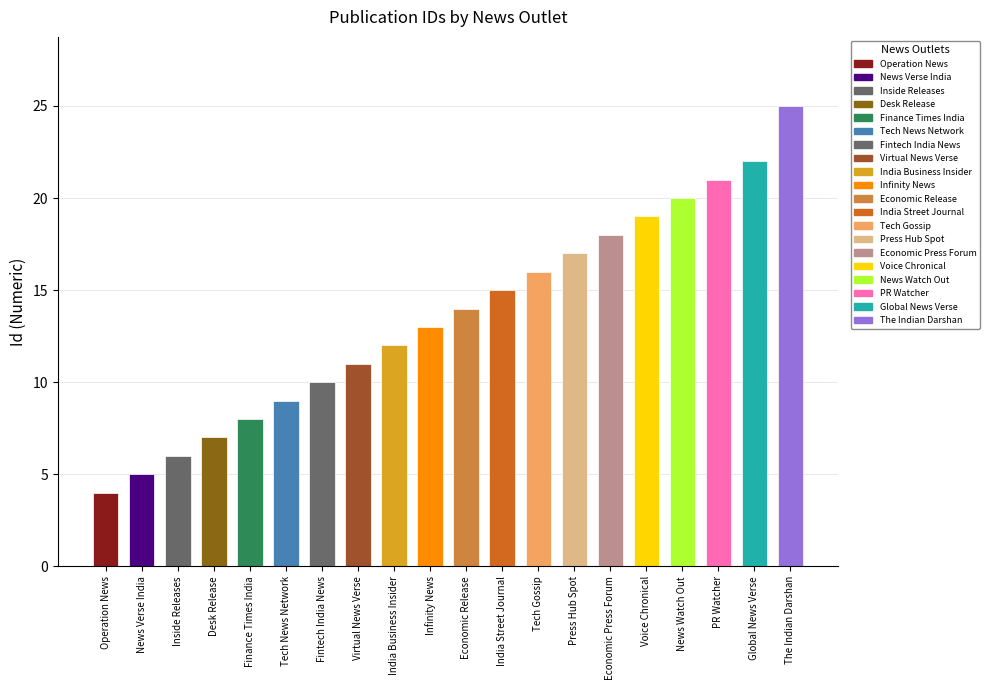

Are the bars horizontal?

No